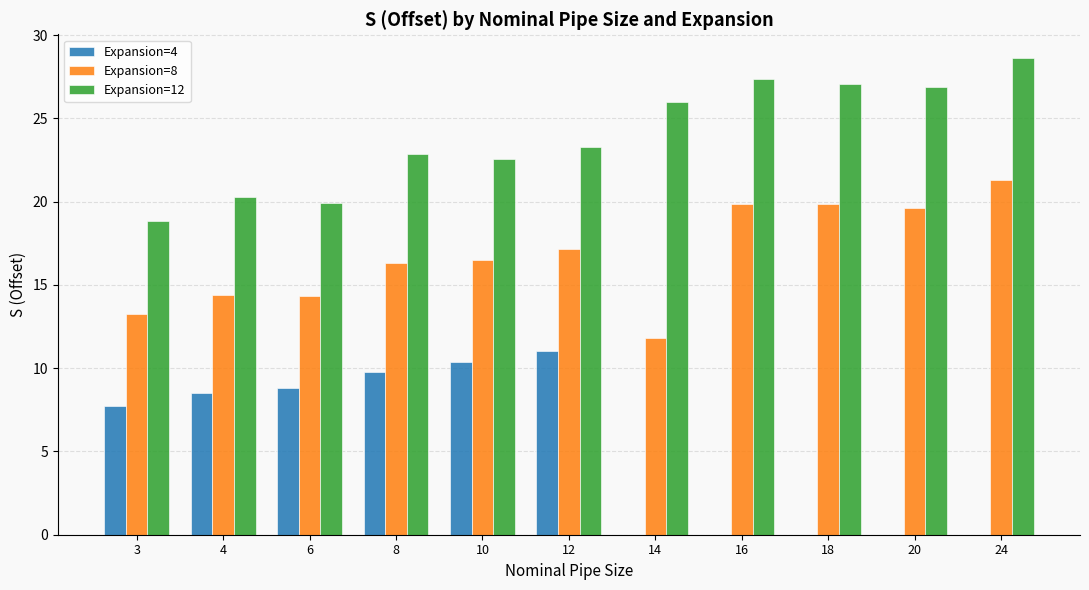

The Expansion=8 series shows 9.4 at 8. True or false?

False